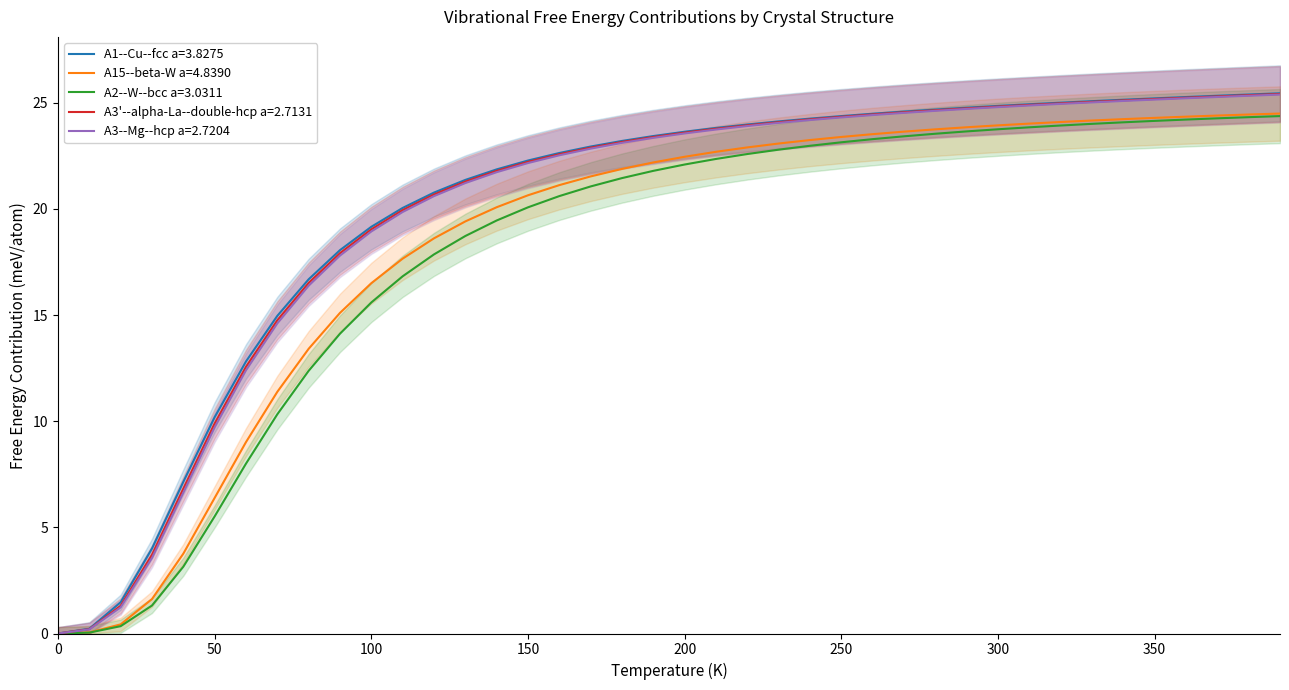

The A15--beta-W a=4.8390 series shows 6.4 at 50. True or false?

True